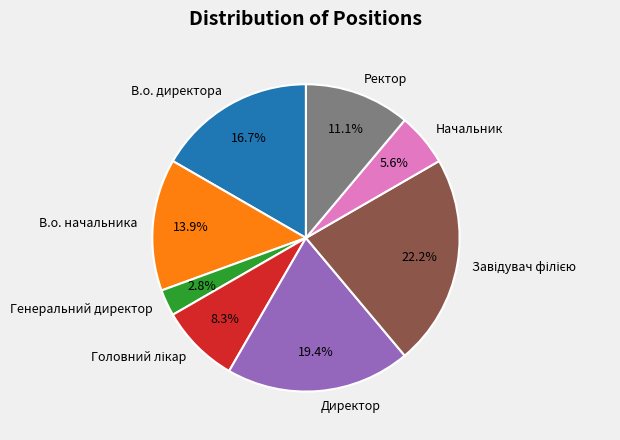

What is the smallest slice in the pie chart?

Генеральний директор